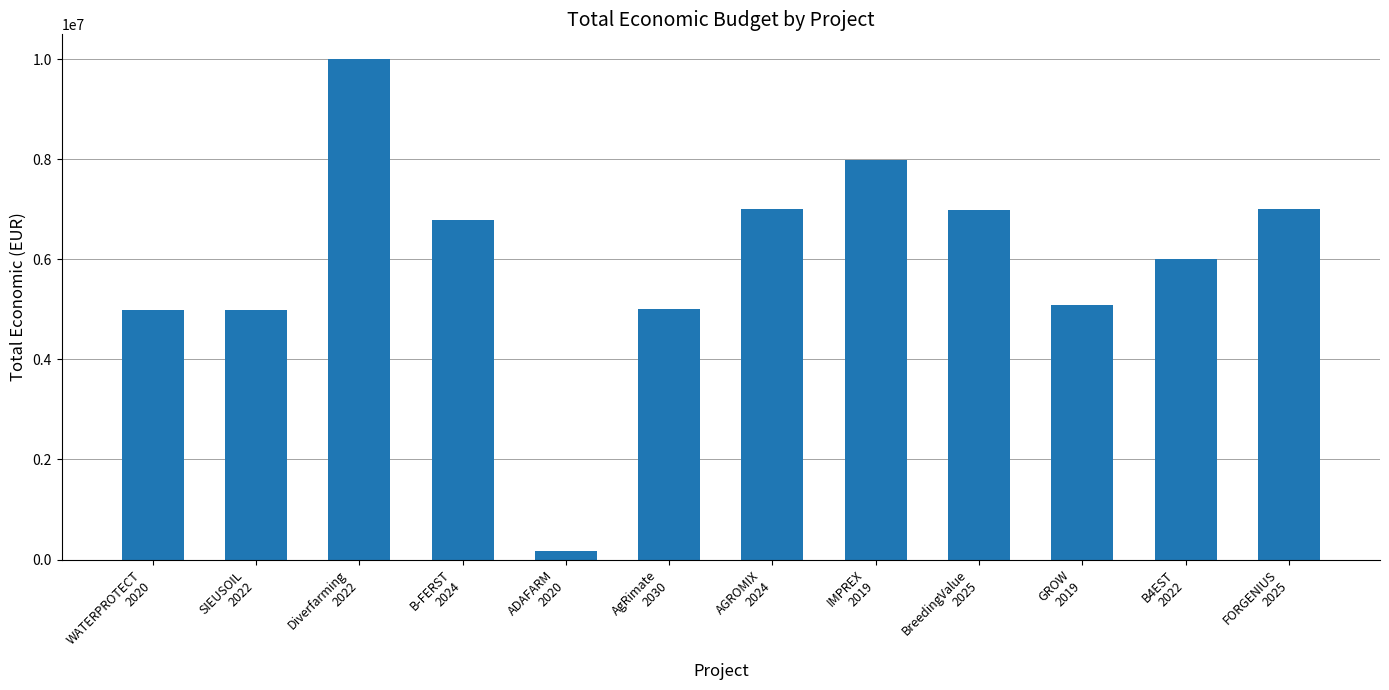

How many values are below 6787075?

6